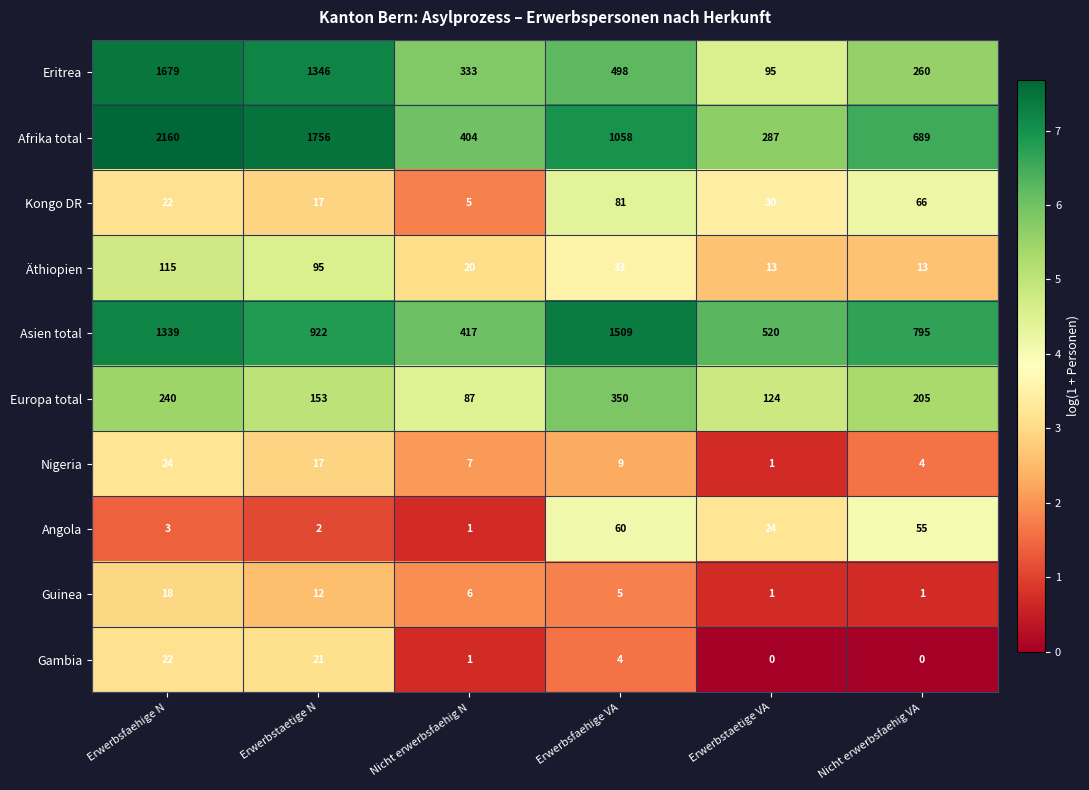

What is the minimum value for Afrika total?

287